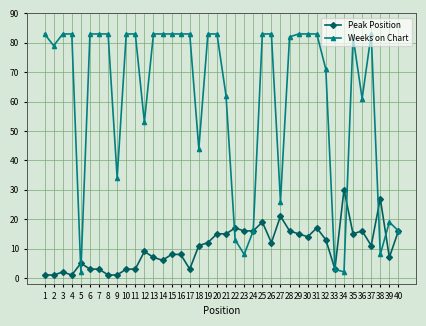

Is it true that Weeks on Chart equals 13 at 22?

True